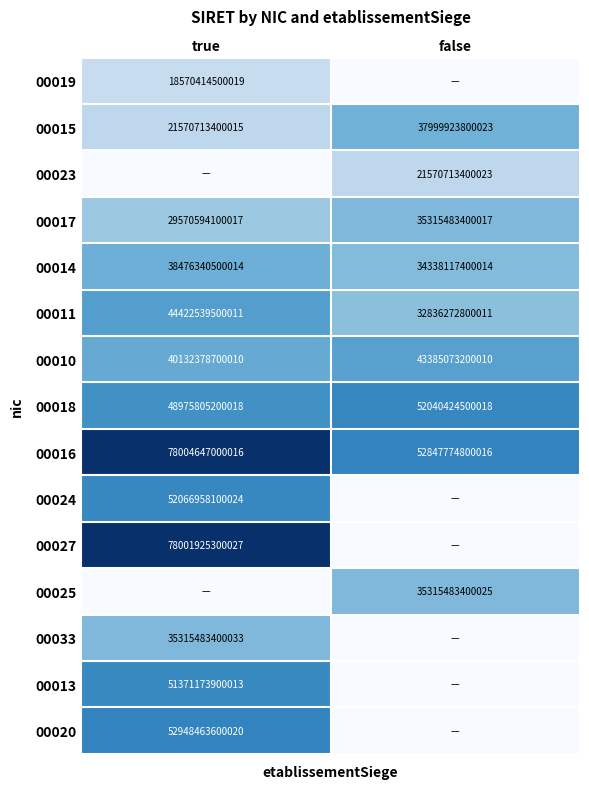

Where is 00015 nearest to the value 29785318600019?

true